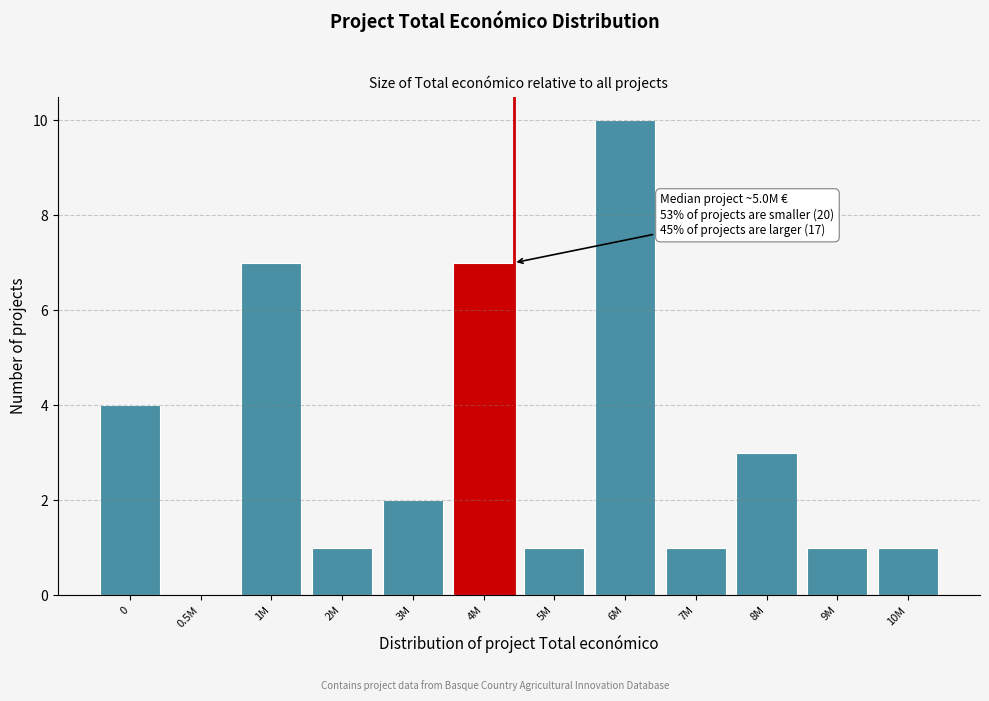

Reading left to right, list all the values displayed in this chart.

0=4	0.5M=0	1M=7	2M=1	3M=2	4M=7	5M=1	6M=10	7M=1	8M=3	9M=1	10M=1